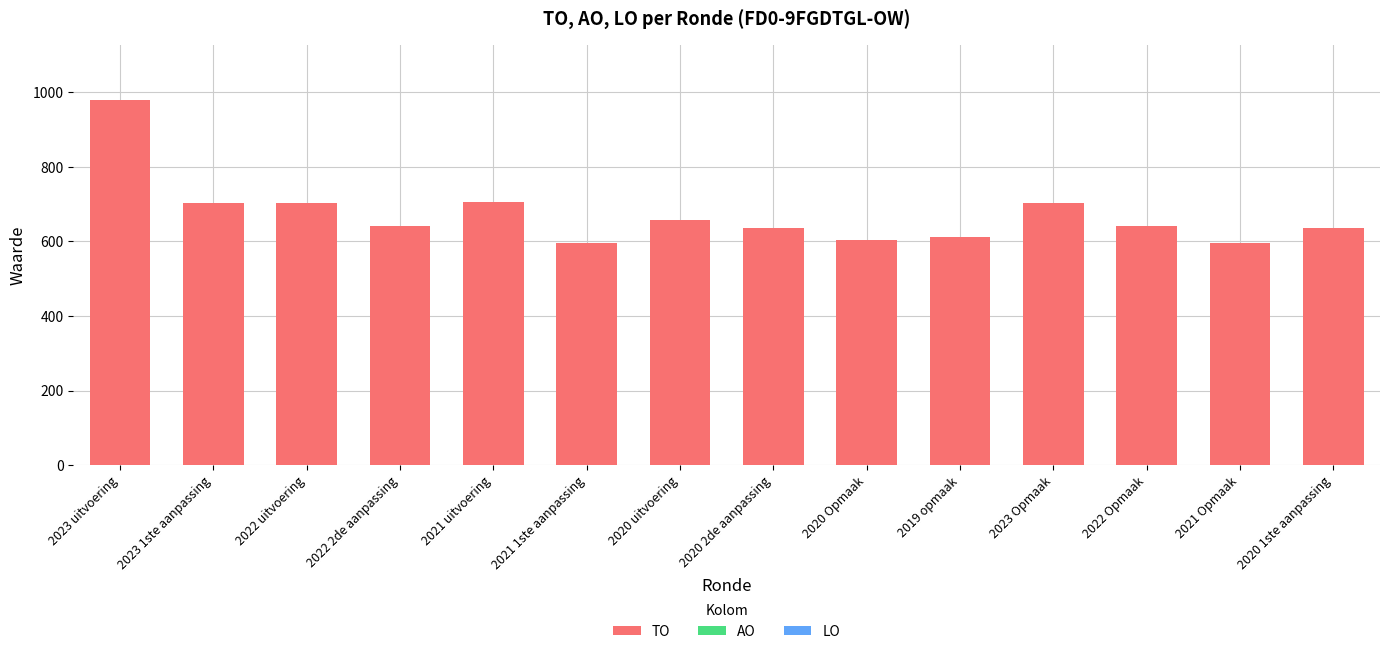

What is the label of the 12th bar from the right?

2022 uitvoering